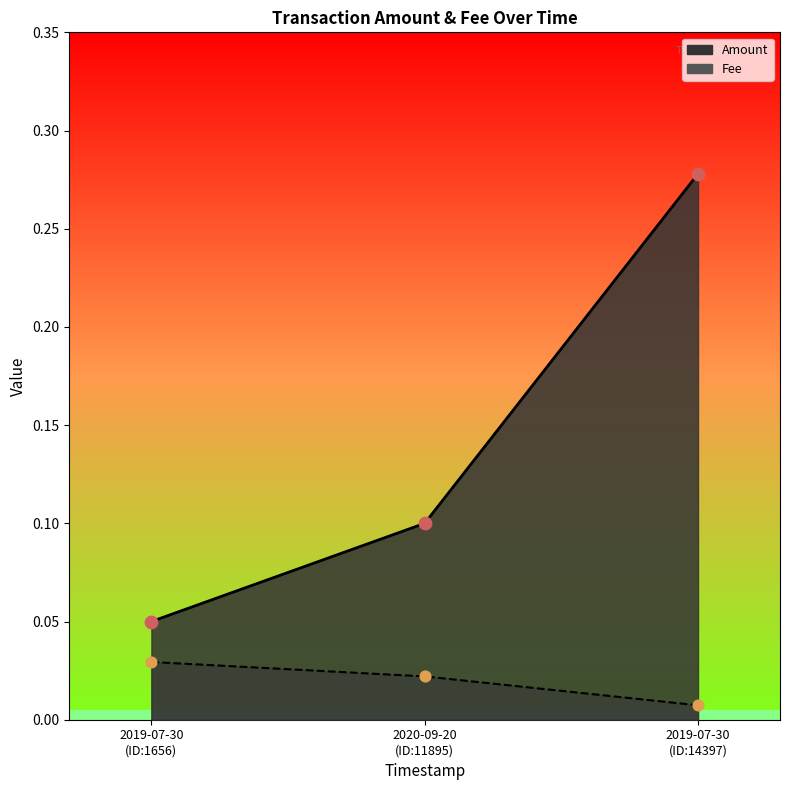

Which series reaches the maximum Y coordinate?

Amount